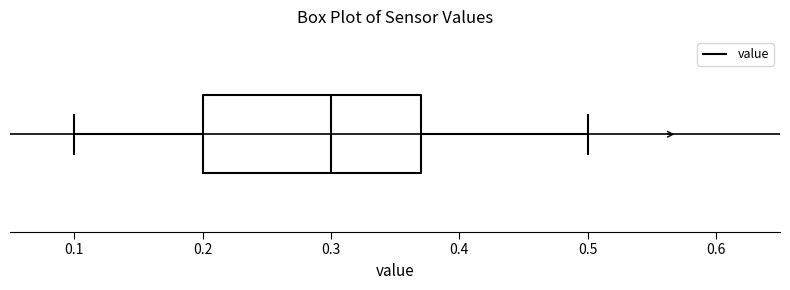

Read this box plot against the x-axis: the position of the median line, the range covered by the box, and the ends of both whiskers. The values are not printed on the chart, so give them approximately, as read against the axis.

median 0.30, box 0.20 to 0.37, whiskers 0.10 to 0.50